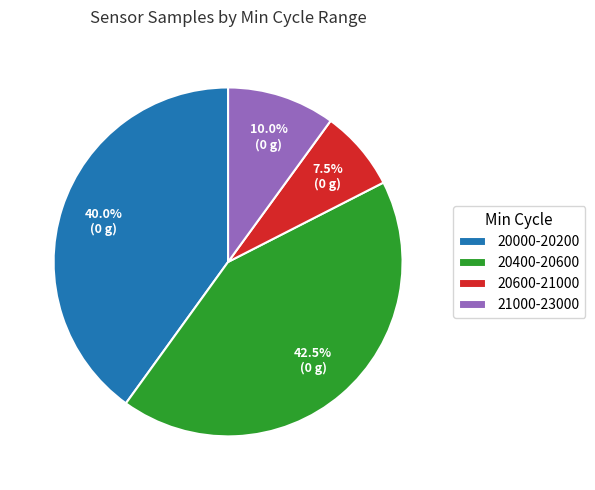

What is the smallest slice in the pie chart?

20600-21000